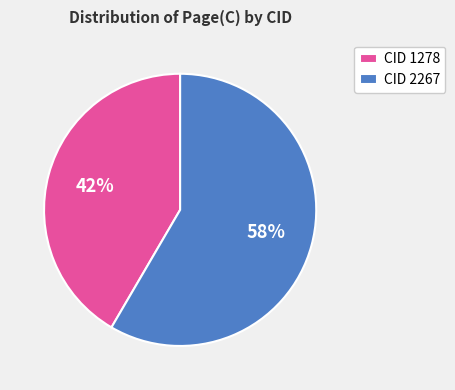

Which slice is the smallest?

CID 1278